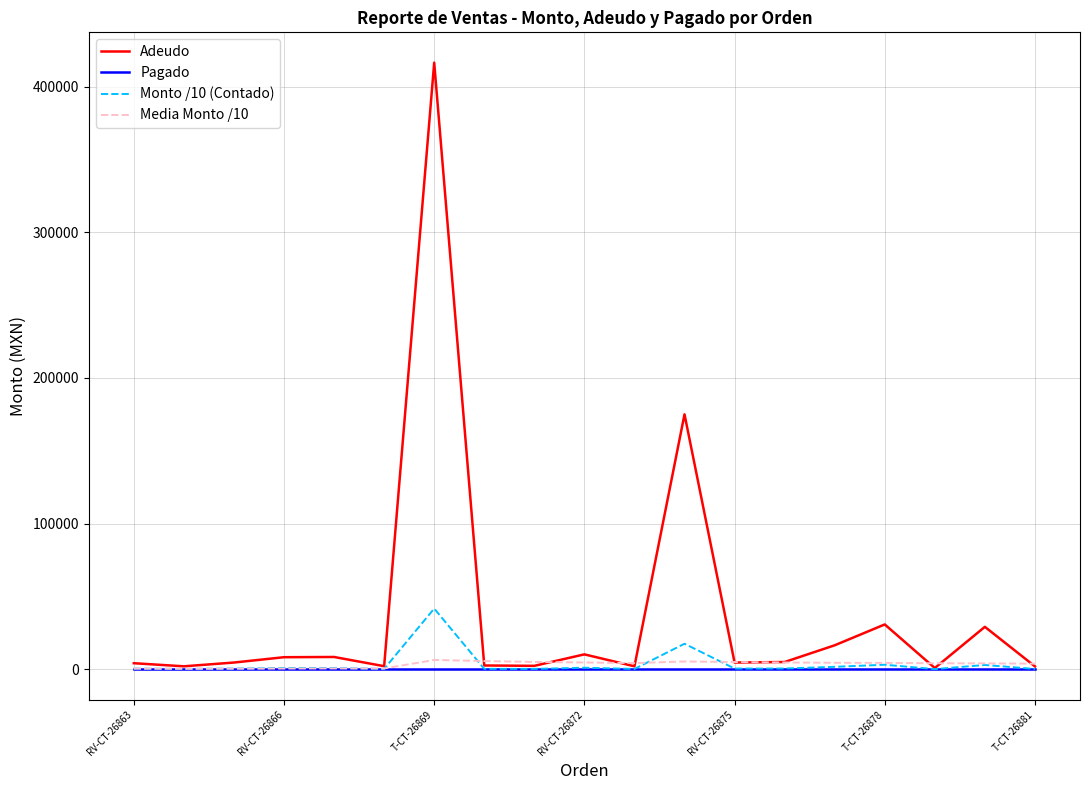

True or false: Monto /10 (Contado) has more than 2 points higher than both neighbors.

True